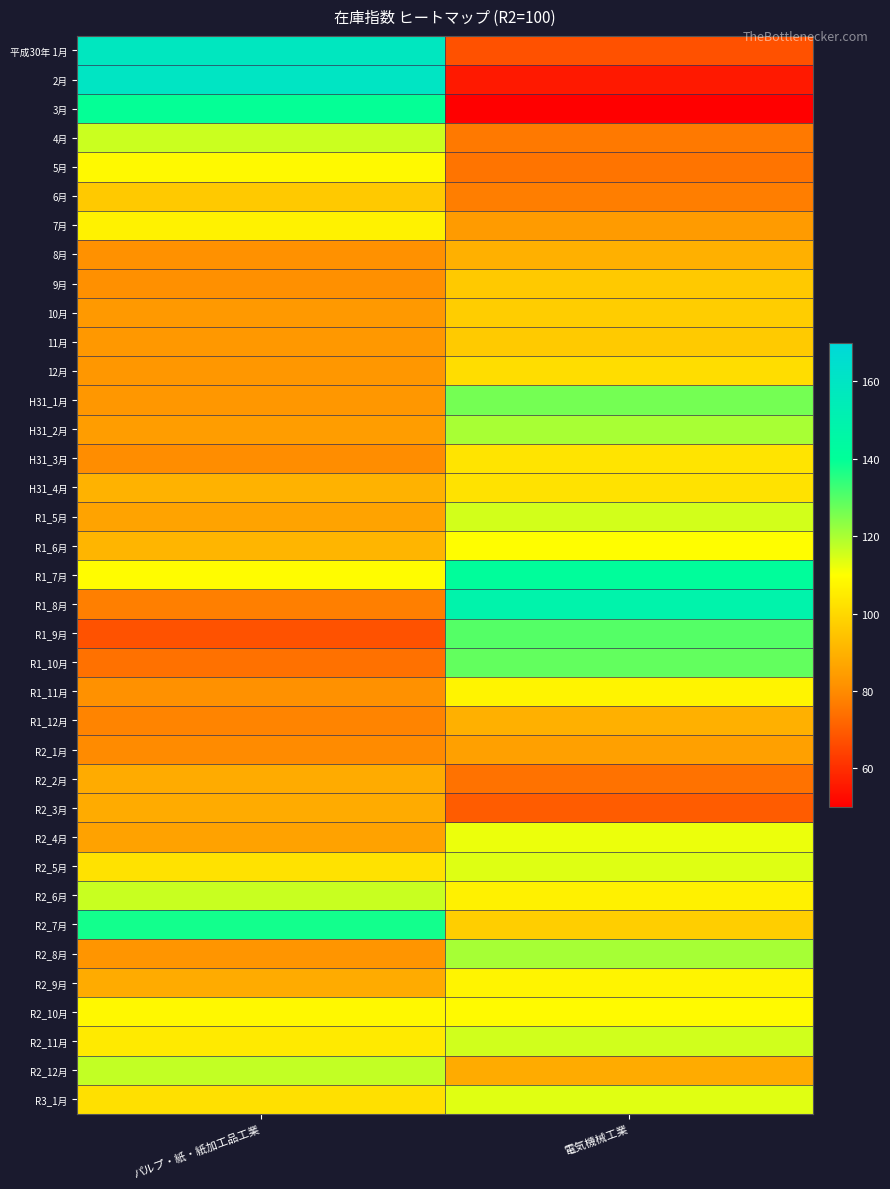

Between パルプ・紙・紙加工品工業 and 電気機械工業, which is larger?

パルプ・紙・紙加工品工業